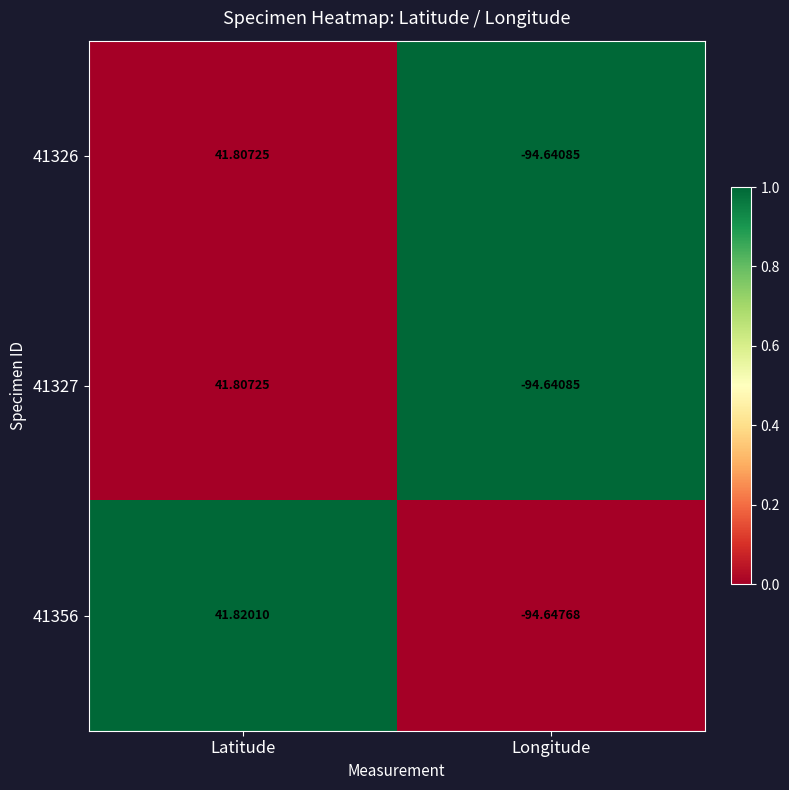

Which category has the highest value across all series?

Latitude